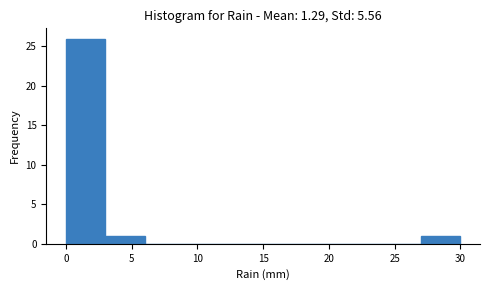

Reading left to right, transcribe this chart: for each bar, give the range it covers on the x-axis and its height. The values are not printed on the chart, so give them approximately, as read against the axis.

0 to 3: 26
3 to 6: 1
6 to 9: 0
9 to 12: 0
12 to 15: 0
15 to 18: 0
18 to 21: 0
21 to 24: 0
24 to 27: 0
27 to 30: 1